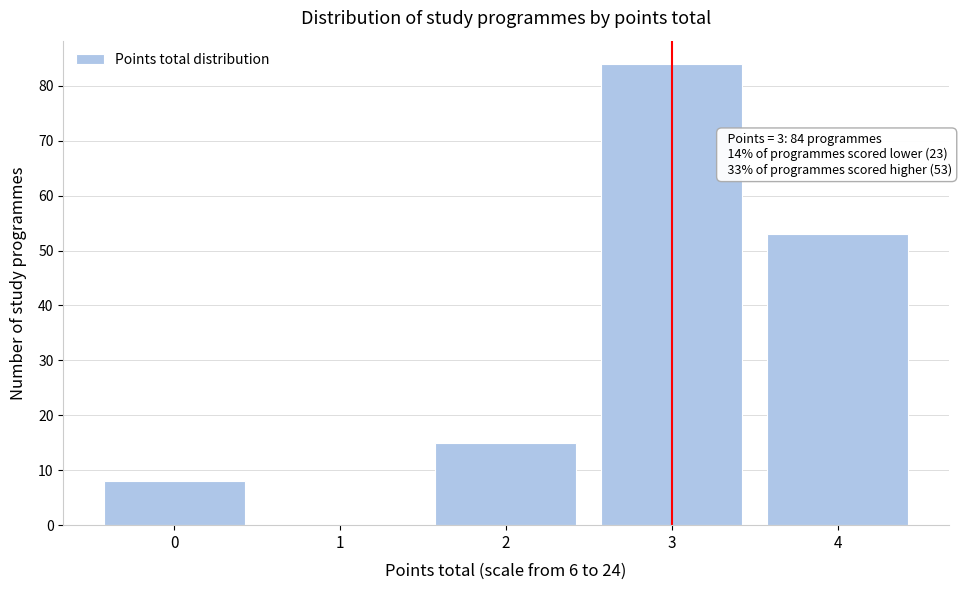

Which range on the x-axis has the tallest bar?

2.5 to 3.5